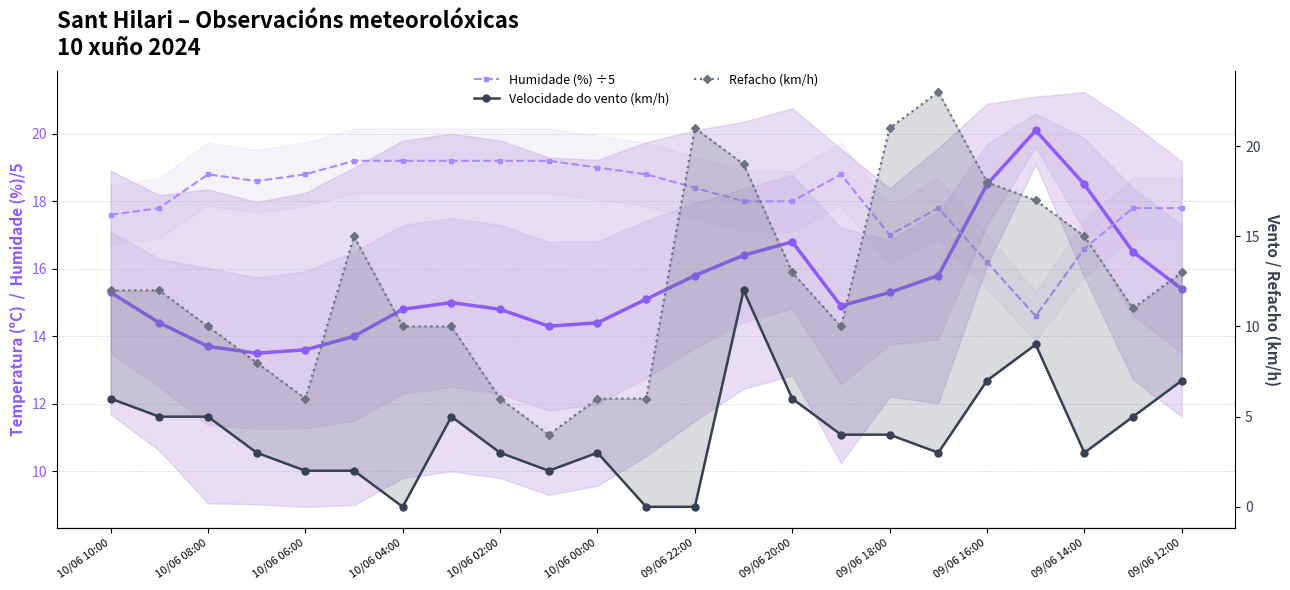

True or false: Humidade (%) ÷5 and Temperatura (ºC) intersect in this chart.

True